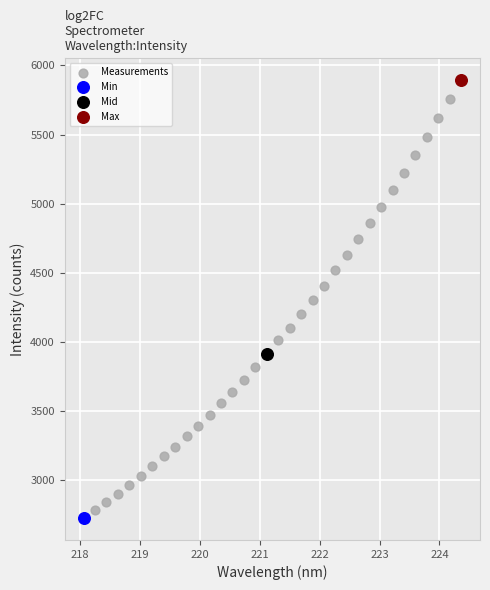

What are all the series names shown in the legend?

Measurements, Min, Mid, Max